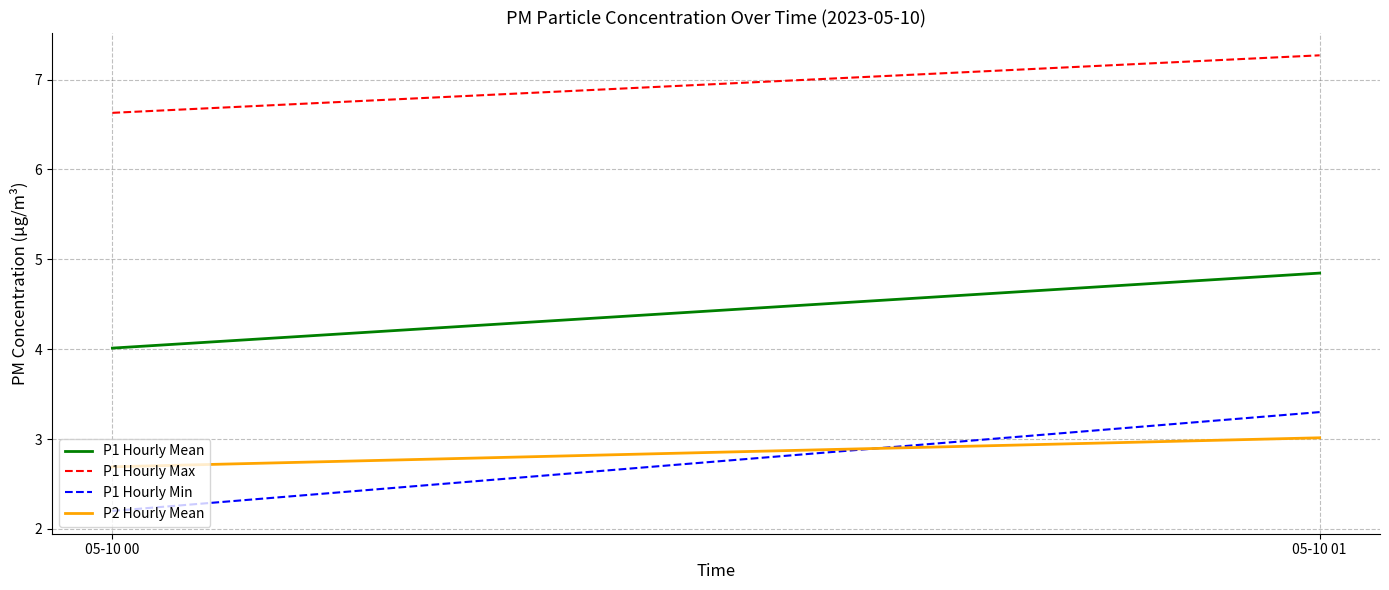

Reading right to left, transcribe all the data shown in this chart.

P1 Hourly Mean: 4.8	4.0
P1 Hourly Max: 7.3	6.6
P1 Hourly Min: 3.3	2.2
P2 Hourly Mean: 3.0	2.7